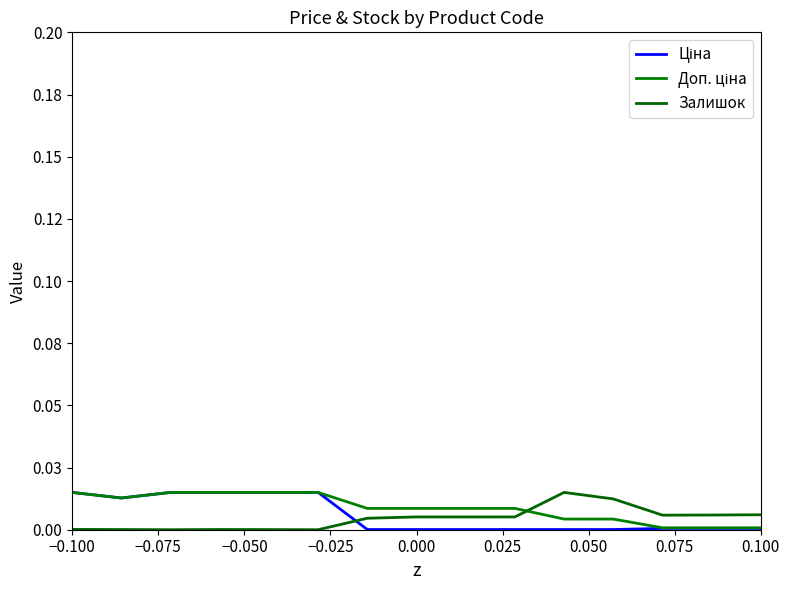

Does the chart display data point markers on the line(s)?

No